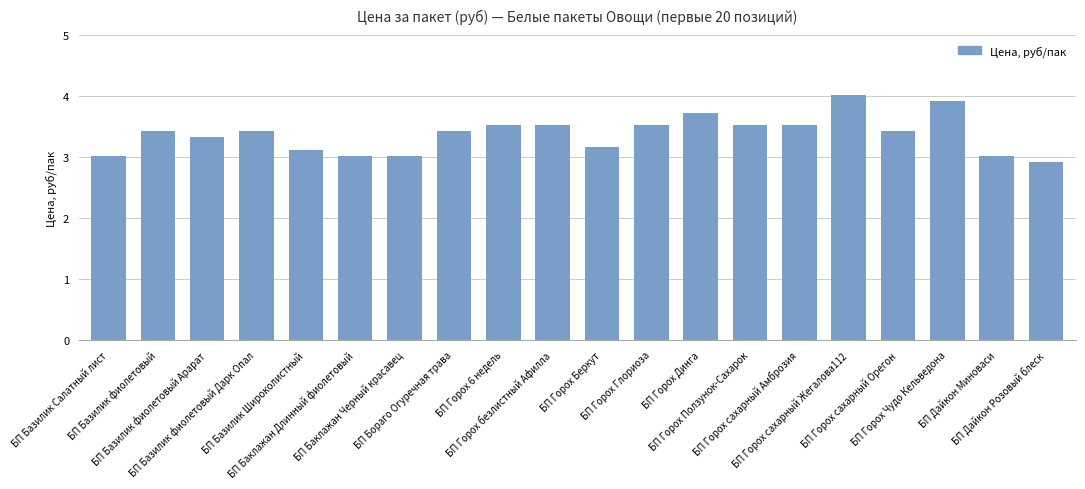

What is the difference between the values at БП Базилик фиолетовый Дарк Опал and БП Горох Ползунок-Сахарок?

0.1